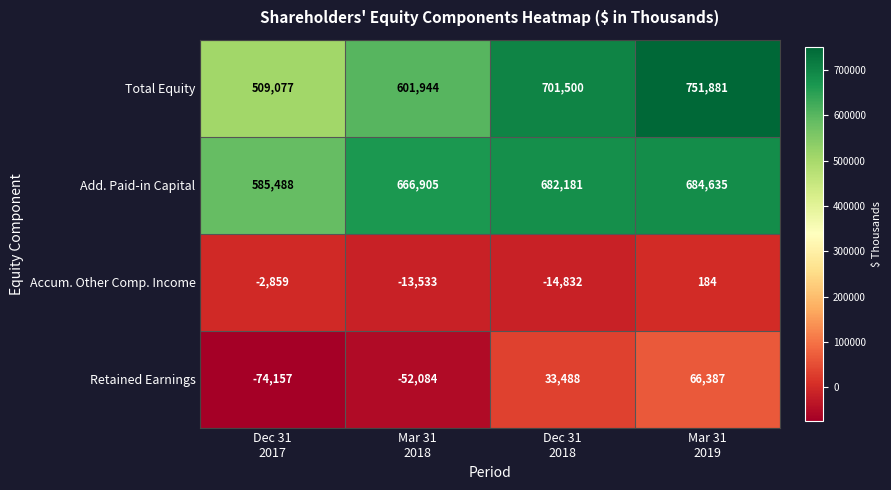

What is the sum of all Total Equity values?

2564402